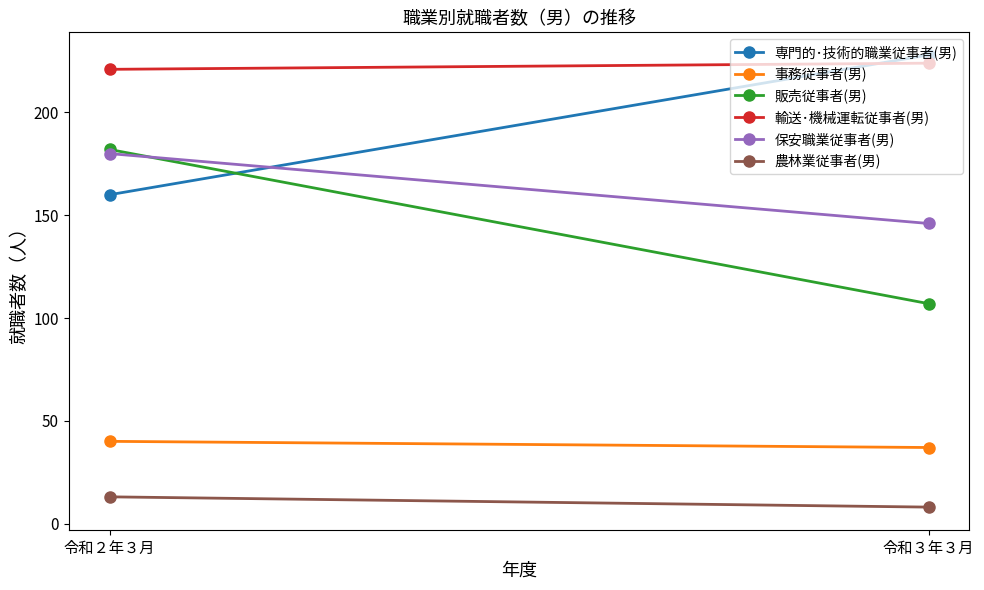

The value of 専門的･技術的職業従事者(男) at 令和３年３月 is 94. True or false?

False